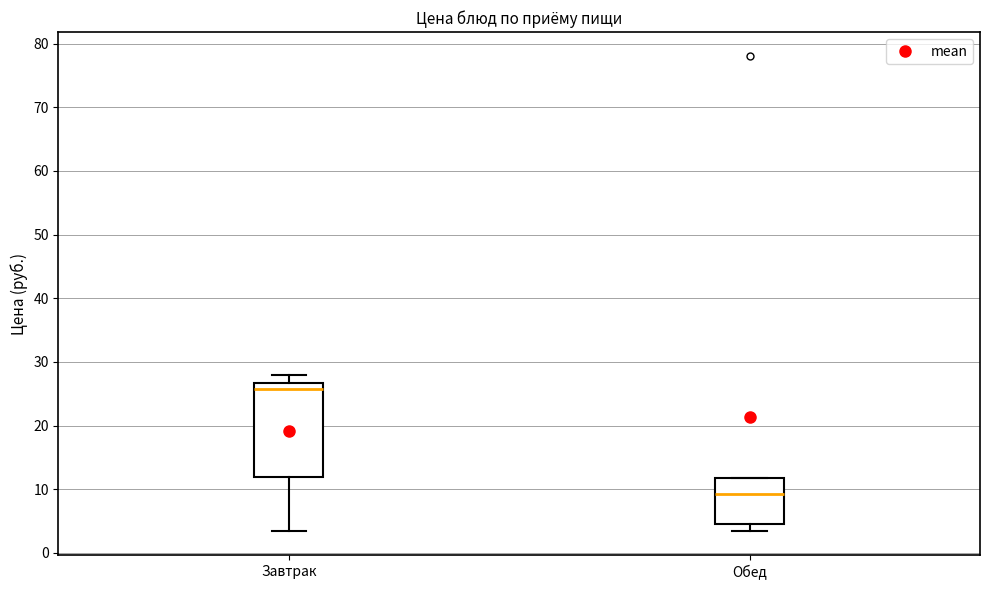

Reading left to right, transcribe this box plot: for each box, give where its median line is, the range the box spans, and where its two whiskers end, as read against the y-axis. The values are not printed on the chart, so give them approximately, as read against the axis.

Завтрак: median 26, box 12 to 27, whiskers 3 to 28
Обед: median 9, box 5 to 12, whiskers 3 to 12